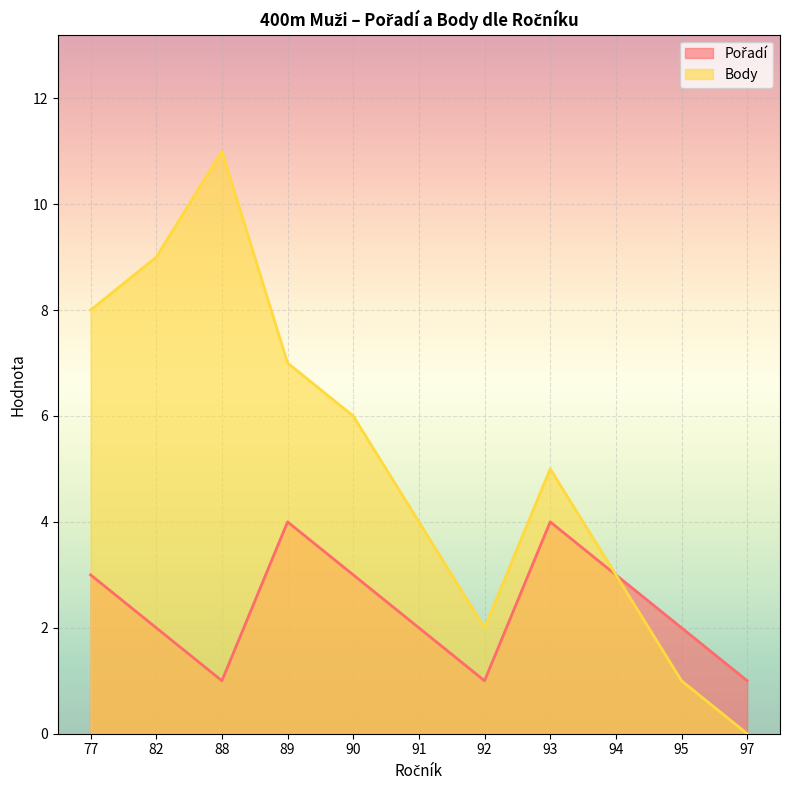

Between 88 and 92, which series saw the biggest shift?

Body